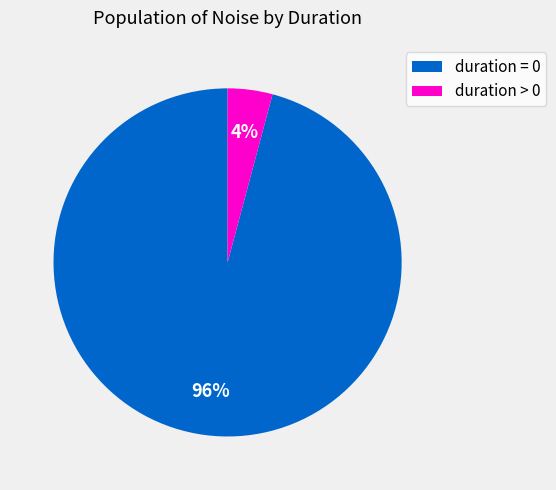

To the nearest percent, what portion does duration > 0 represent?

4%